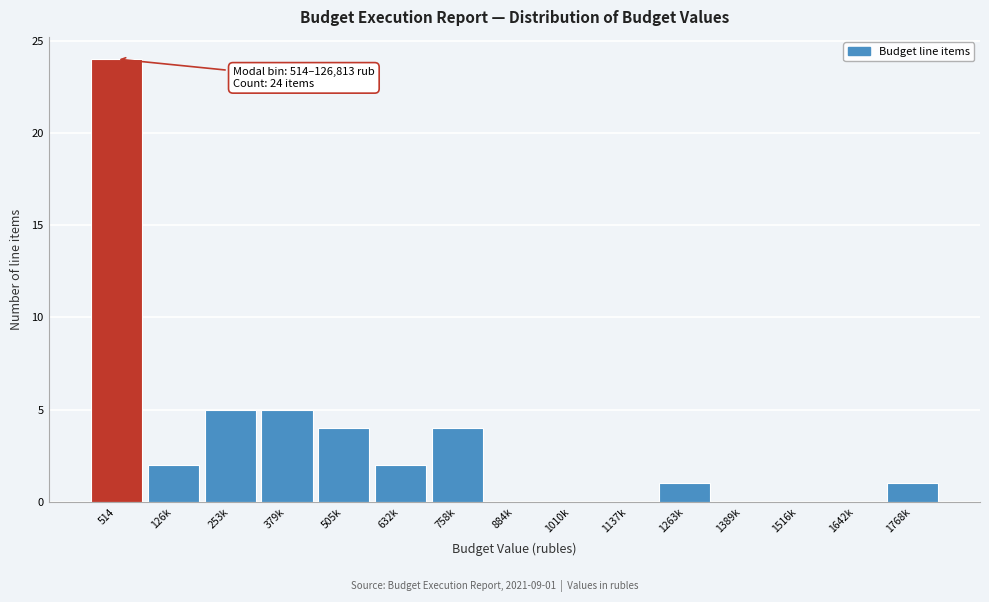

Reading left to right, transcribe all the data shown in this chart.

514=24	126k=2	253k=5	379k=5	505k=4	632k=2	758k=4	884k=0	1010k=0	1137k=0	1263k=1	1389k=0	1516k=0	1642k=0	1768k=1